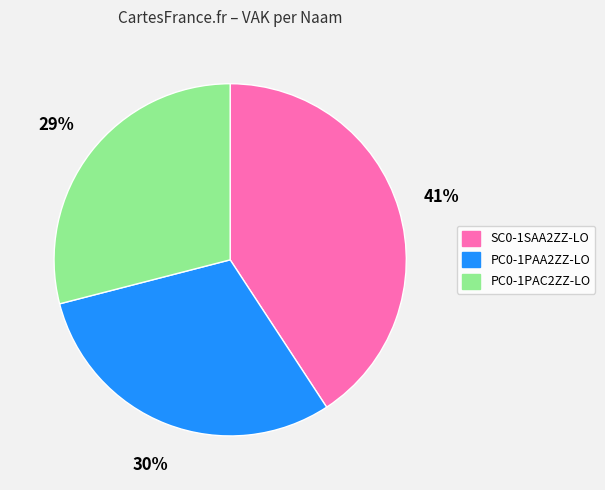

To the nearest percent, what portion does PC0-1PAC2ZZ-LO represent?

29%